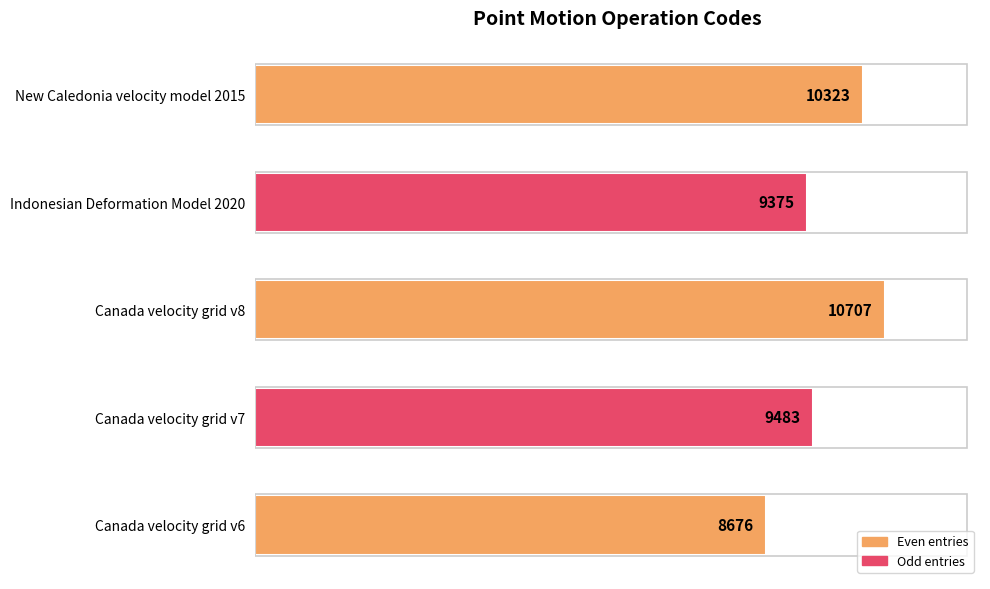

Between Indonesian Deformation Model 2020 and Canada velocity grid v7, which is larger?

Canada velocity grid v7